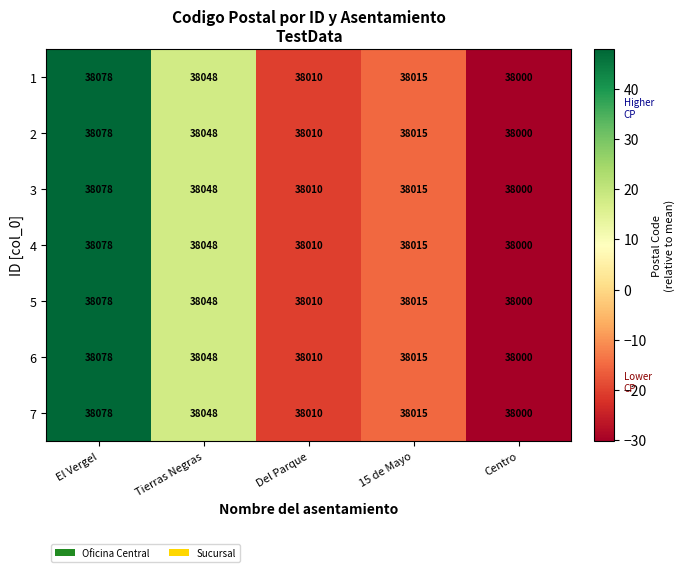

Count the number of data series in this chart.

7